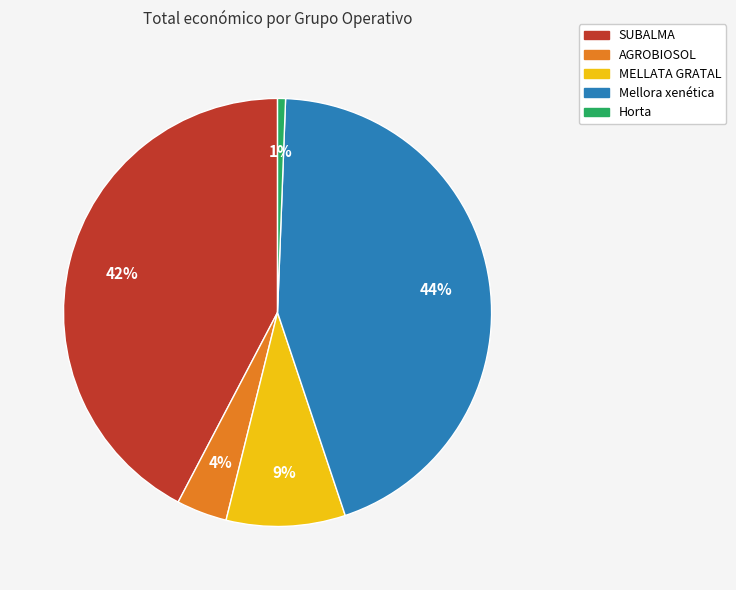

Does any single category account for the majority?

No